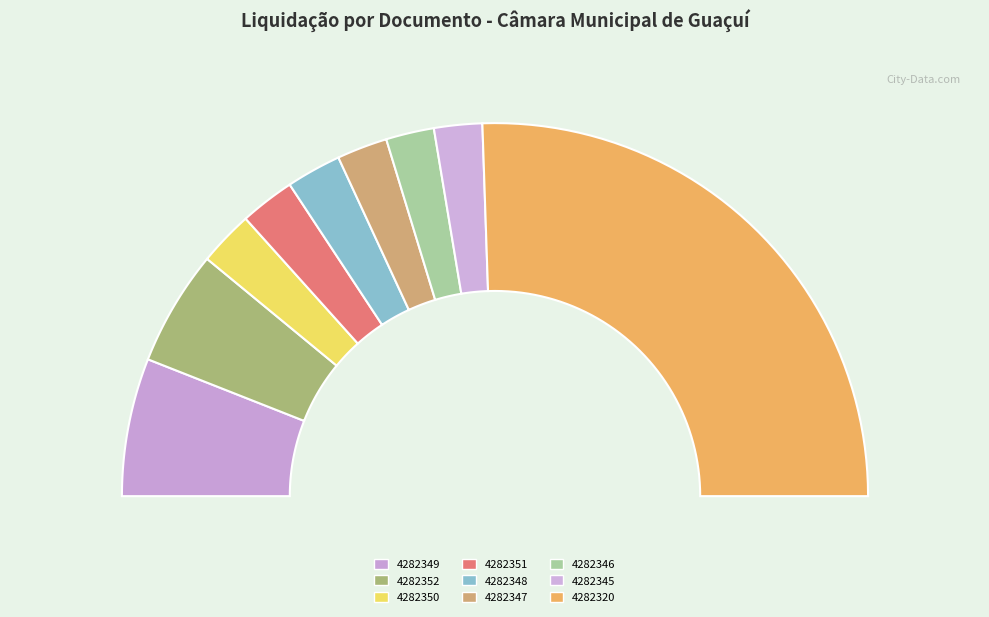

Which category accounts for the majority?

4282320